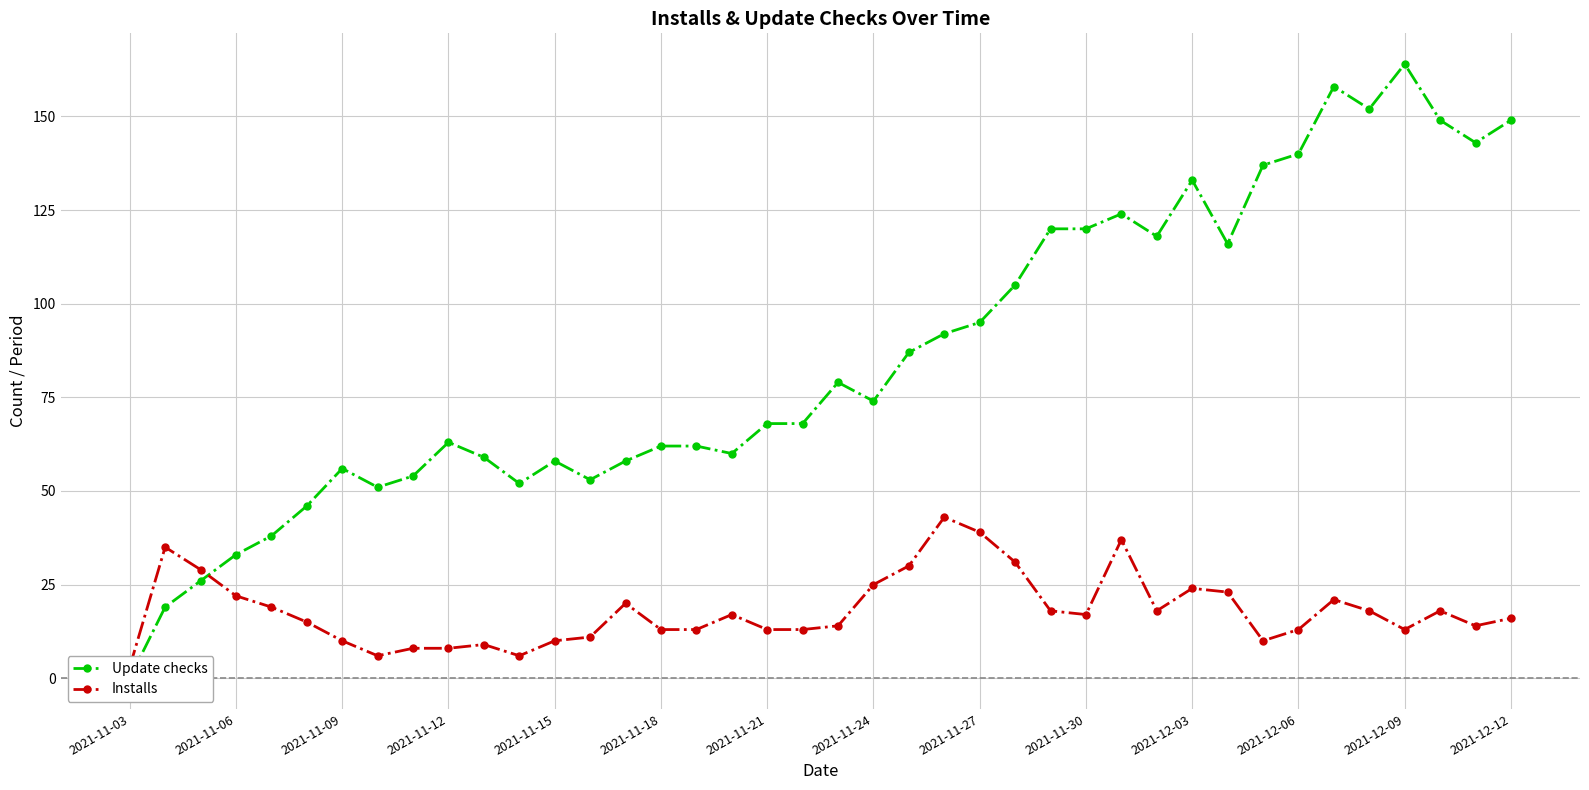

List the series in order of their overall mean, lowest first.

Installs, Update checks